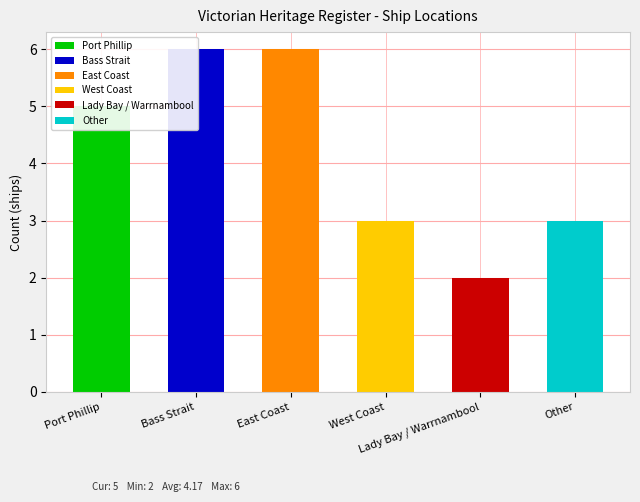

What value does the data have at Other?

3